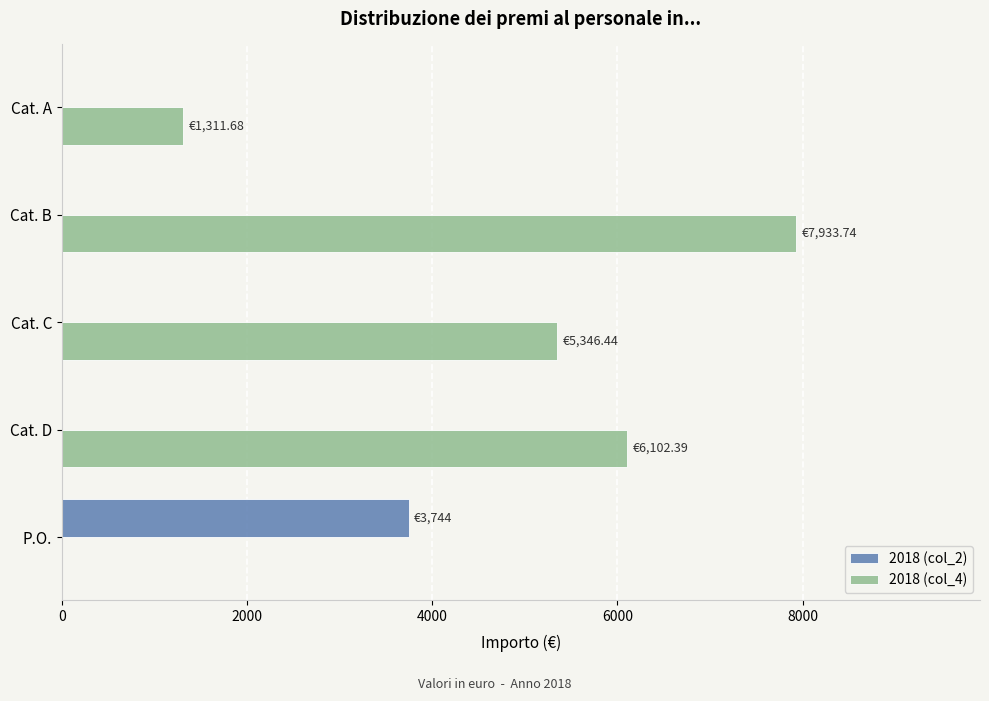

What is the total value across all series at Cat. D?

6102.4